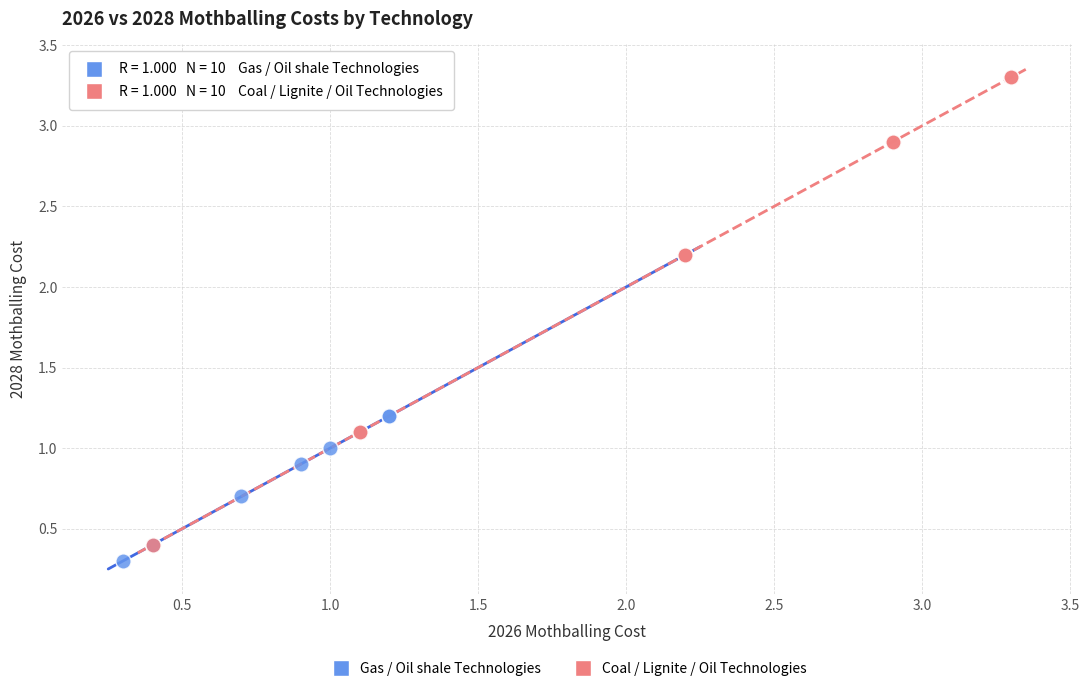

Which series contains the highest Y value?

Coal / Lignite / Oil Technologies